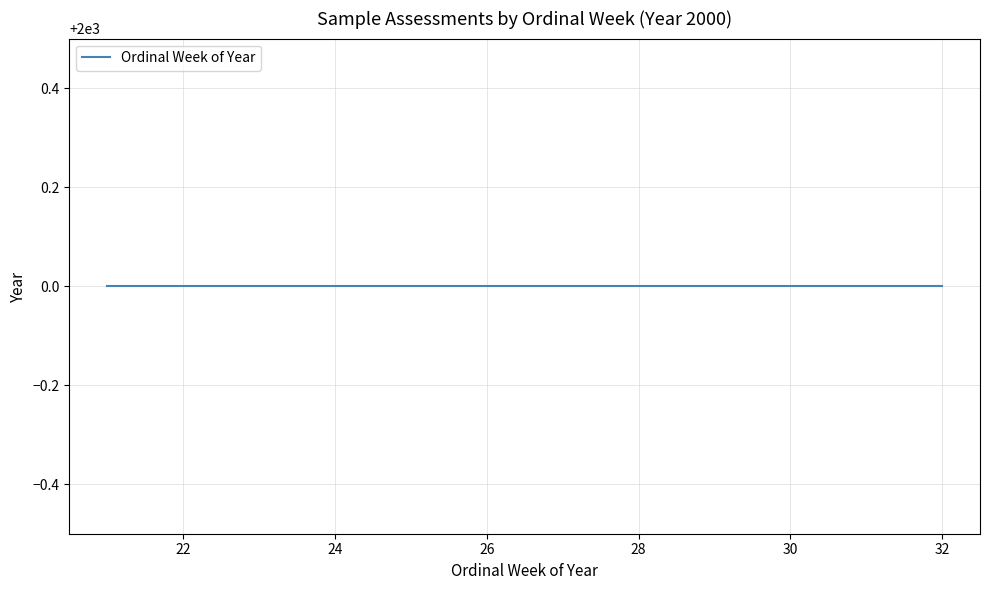

The value at 22 is 33. True or false?

False